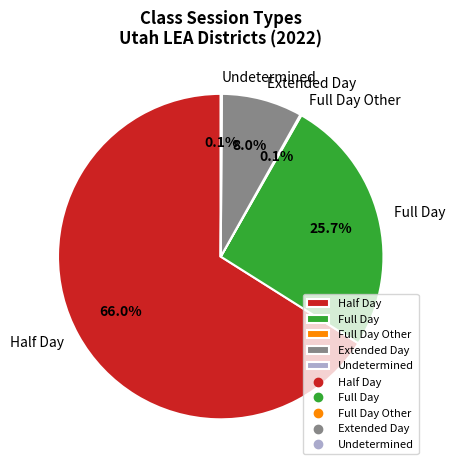

Which slice is the largest?

Half Day